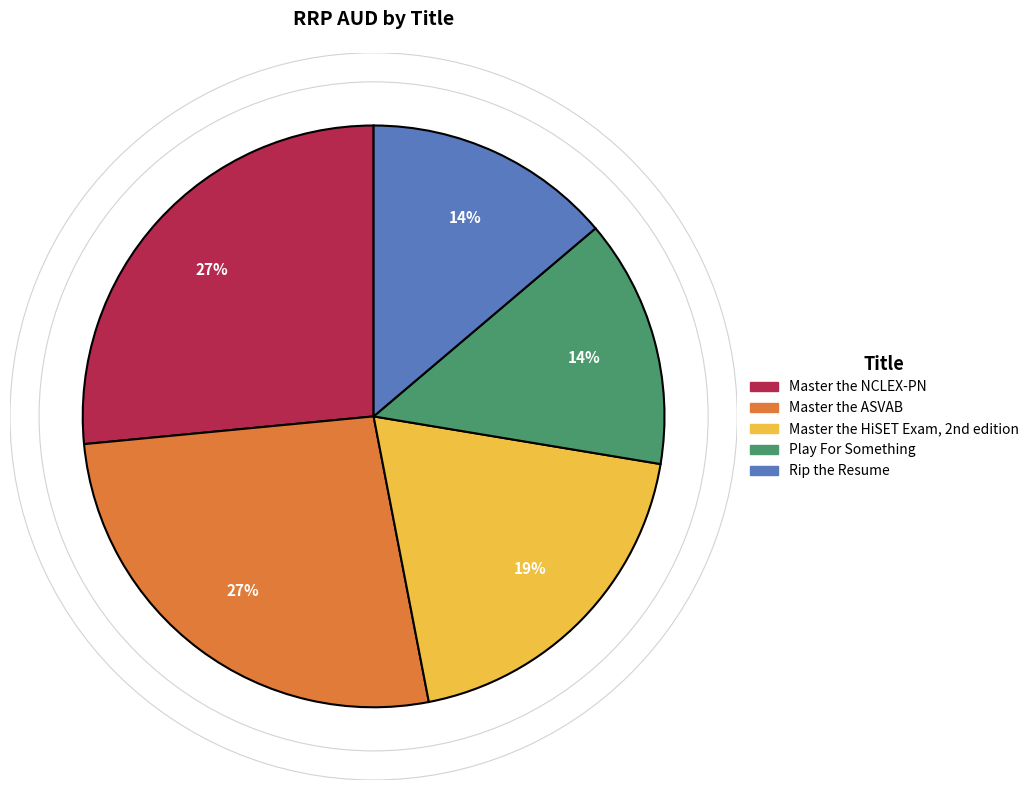

To the nearest percent, what is the difference between the largest and smallest slice percentages?

13%